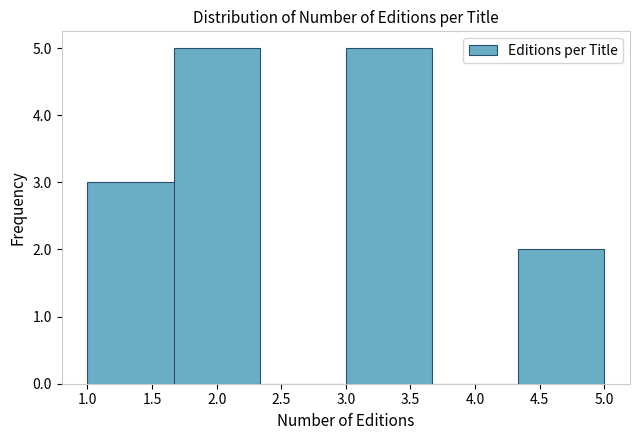

What is the height of the bar covering 4.35 to 5.00 on the x-axis? Neither the bar edges nor the heights are printed on the chart, so give them approximately, as read against the axes.

2